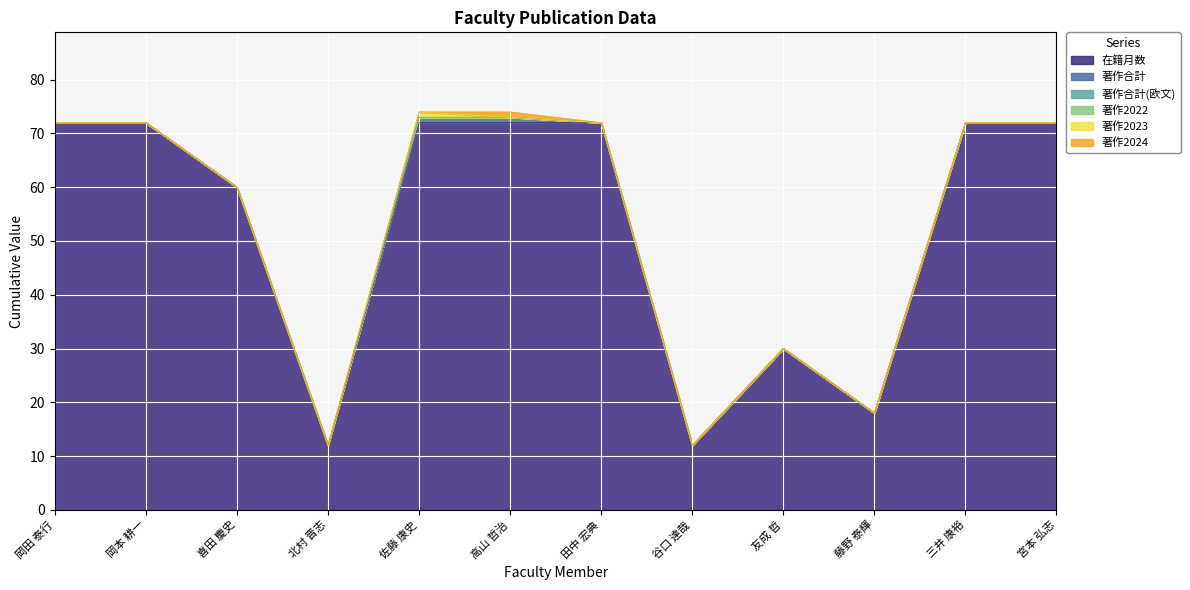

How many data points does each series have?

12